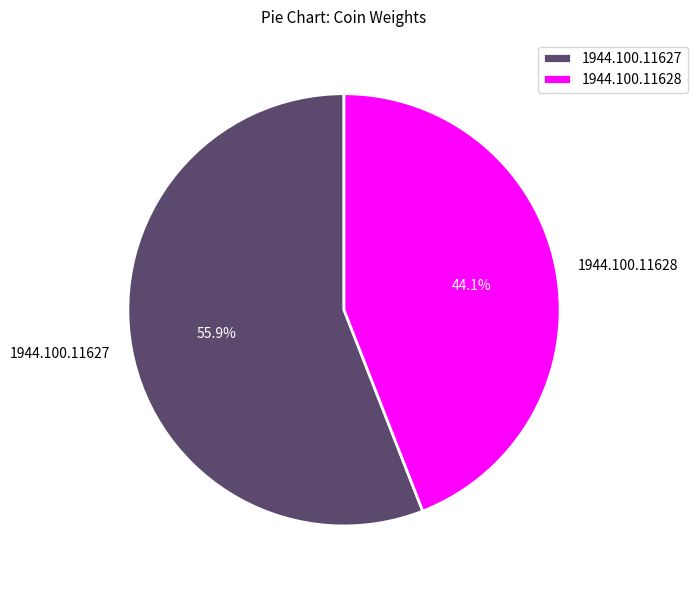

What is the majority slice?

1944.100.11627